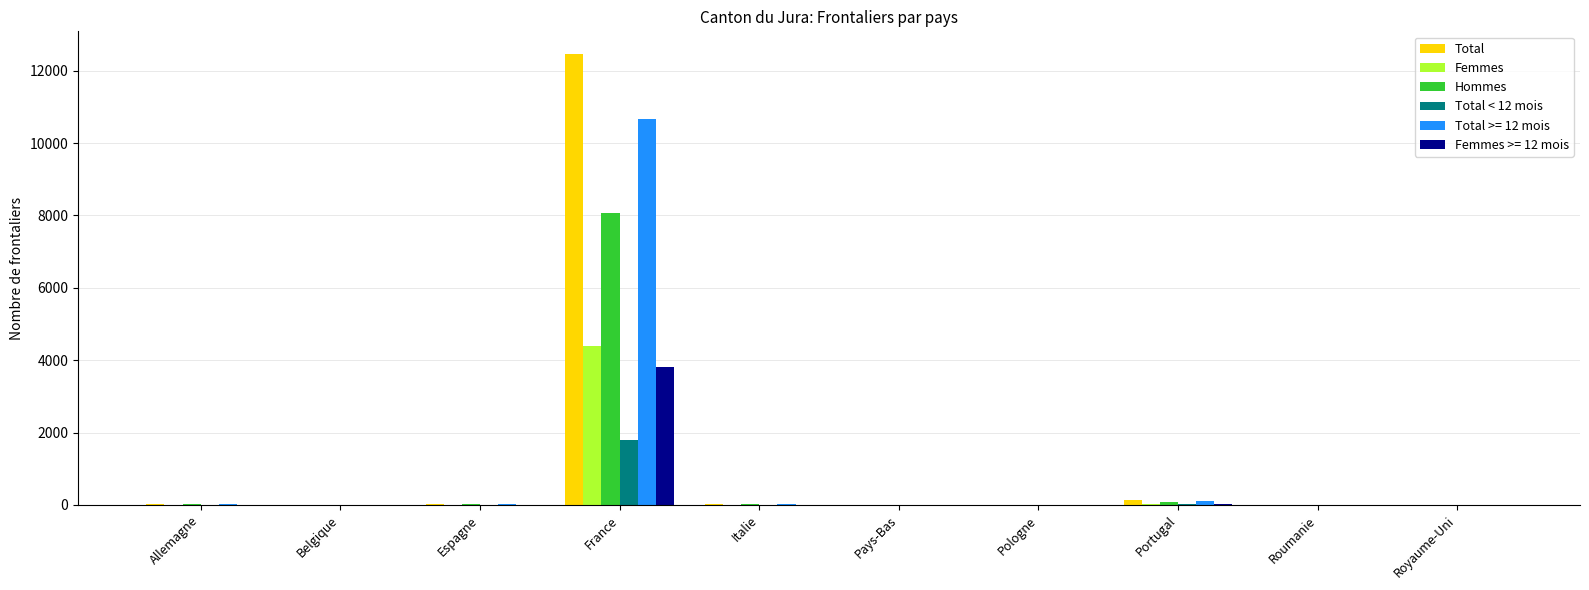

The value of Total at Portugal is 132. True or false?

True